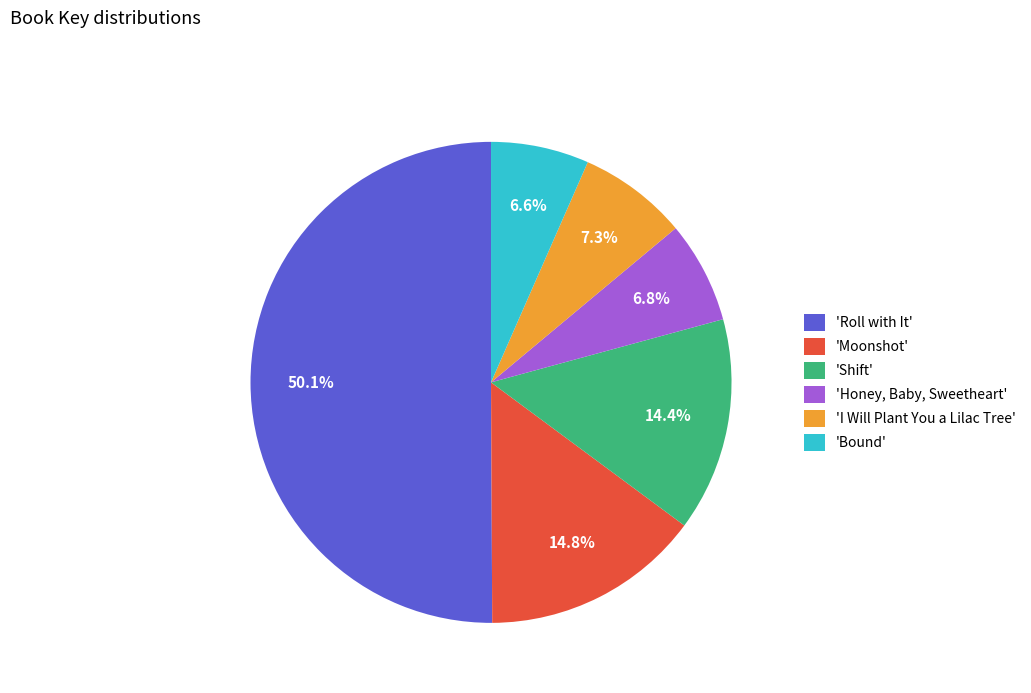

Which category accounts for the majority?

'Roll with It'